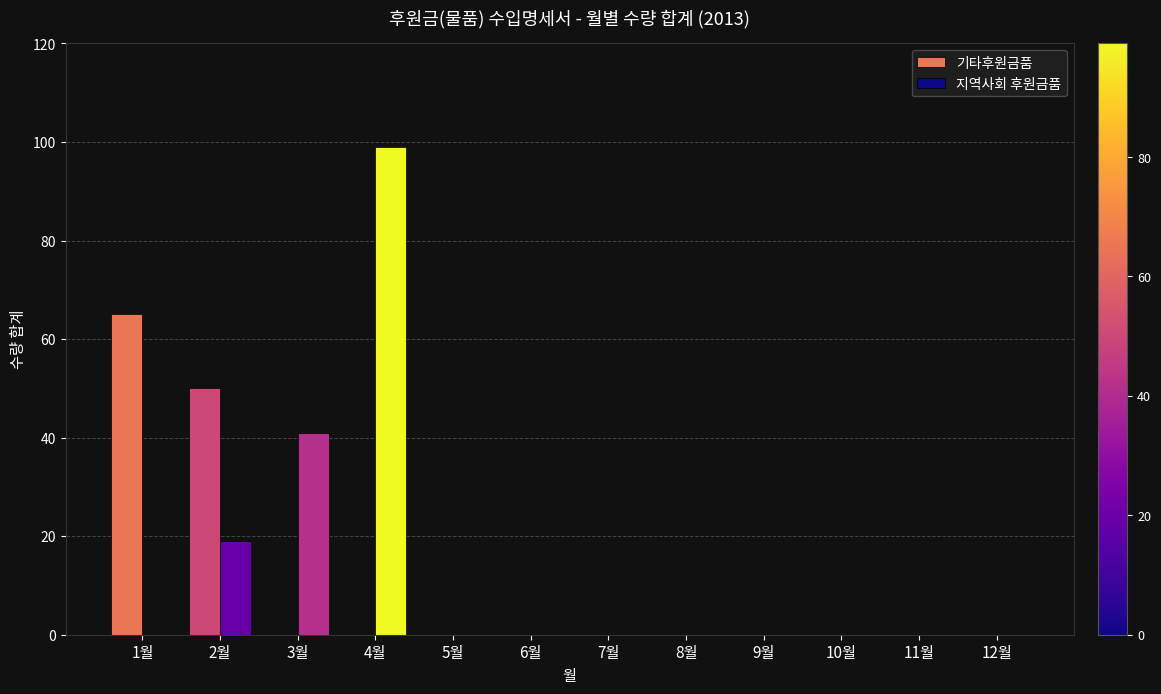

Count the number of categories in the chart.

12